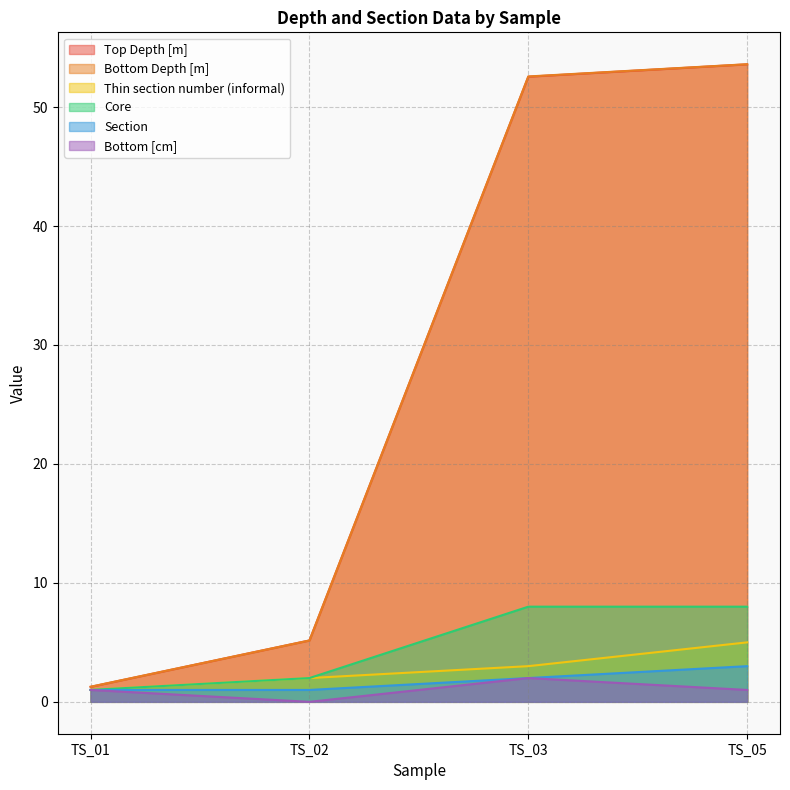

True or false: Bottom [cm] and Top Depth [m] cross at least once.

False